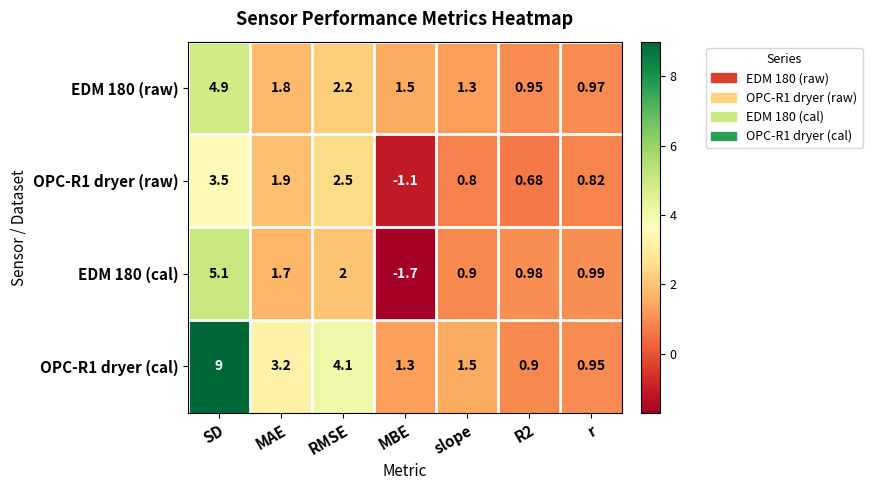

What is the minimum value shown in the chart?

-1.7